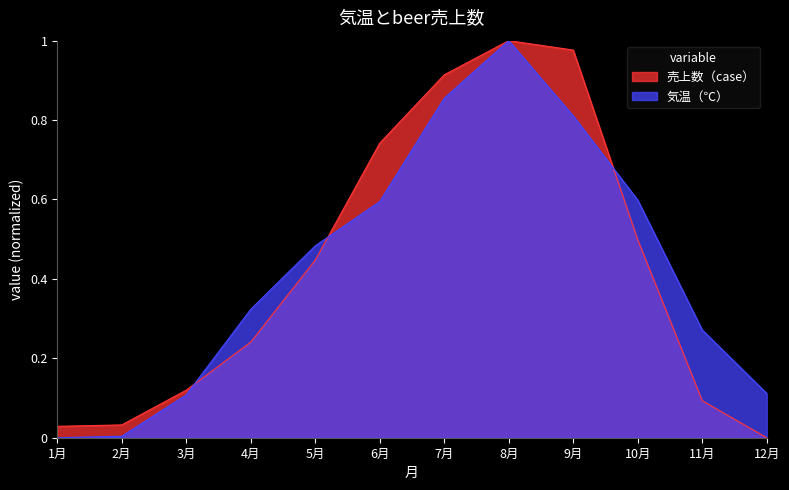

What position from the right is 5月?

8